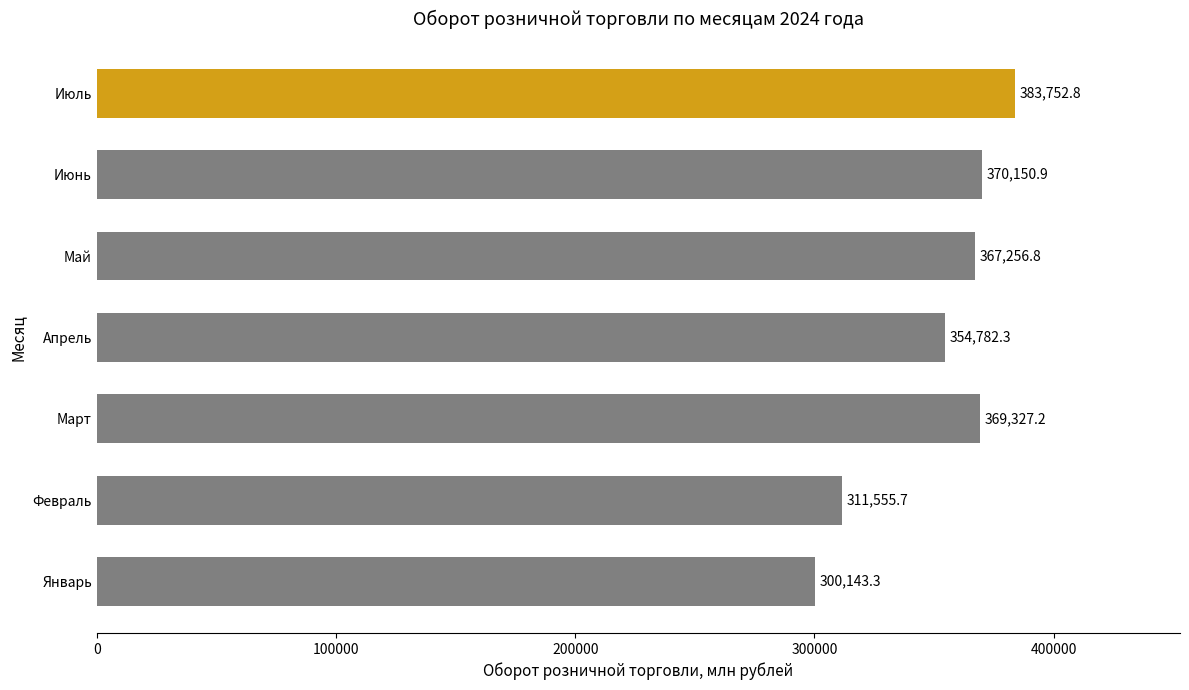

At which label is the value closest to 341948?

Апрель